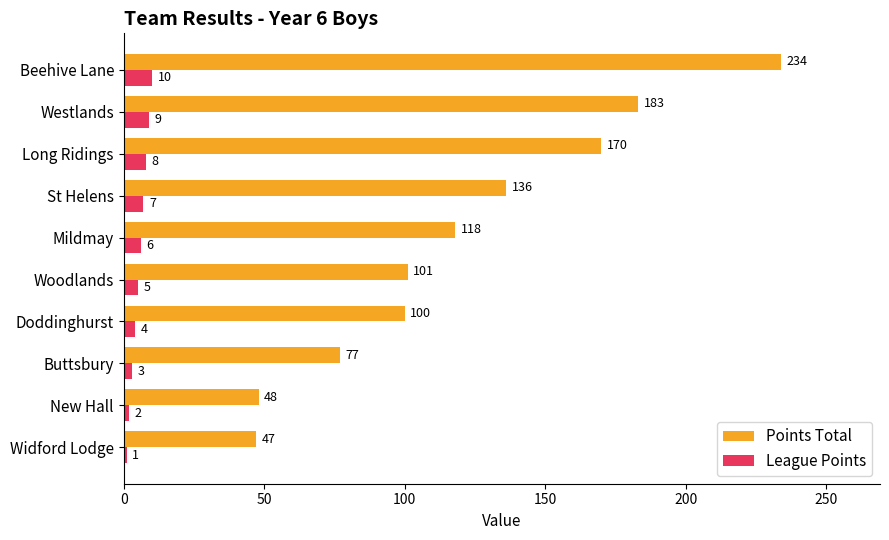

At which label is Points Total closest to 140?

St Helens